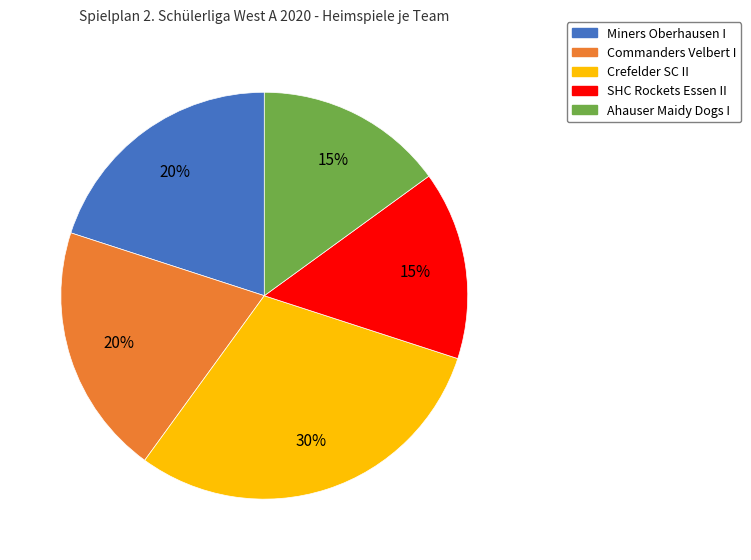

To the nearest percent, what is the difference between the Commanders Velbert I and Crefelder SC II slice percentages?

10%